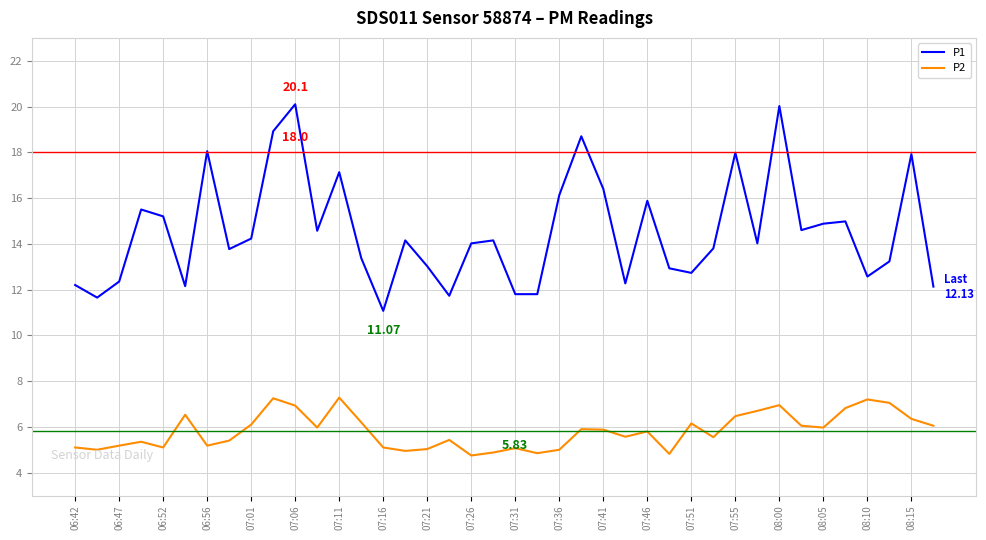

Count the number of categories in the chart.

40